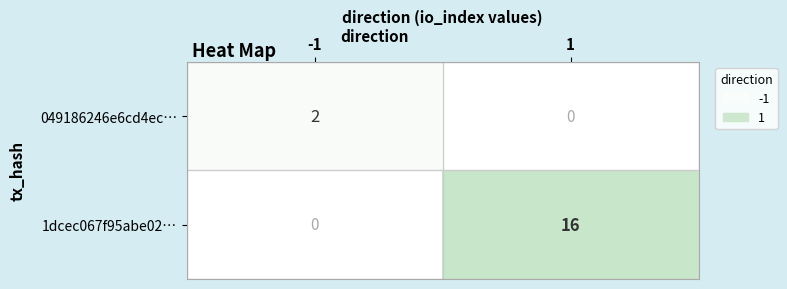

True or false: 1dcec067f95abe02… has a value of 16 at 1.

True